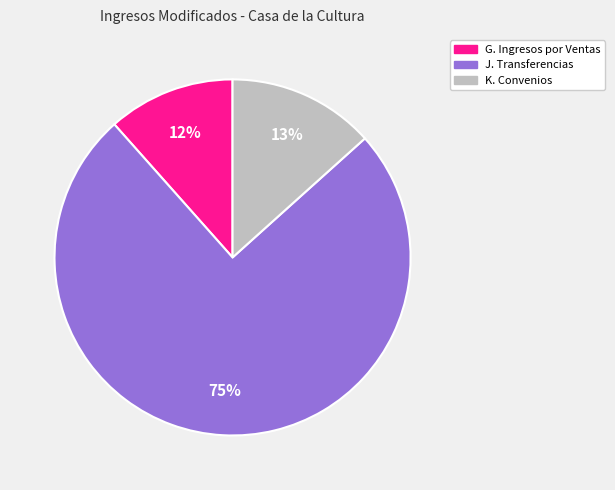

Is there a majority slice in this chart?

Yes